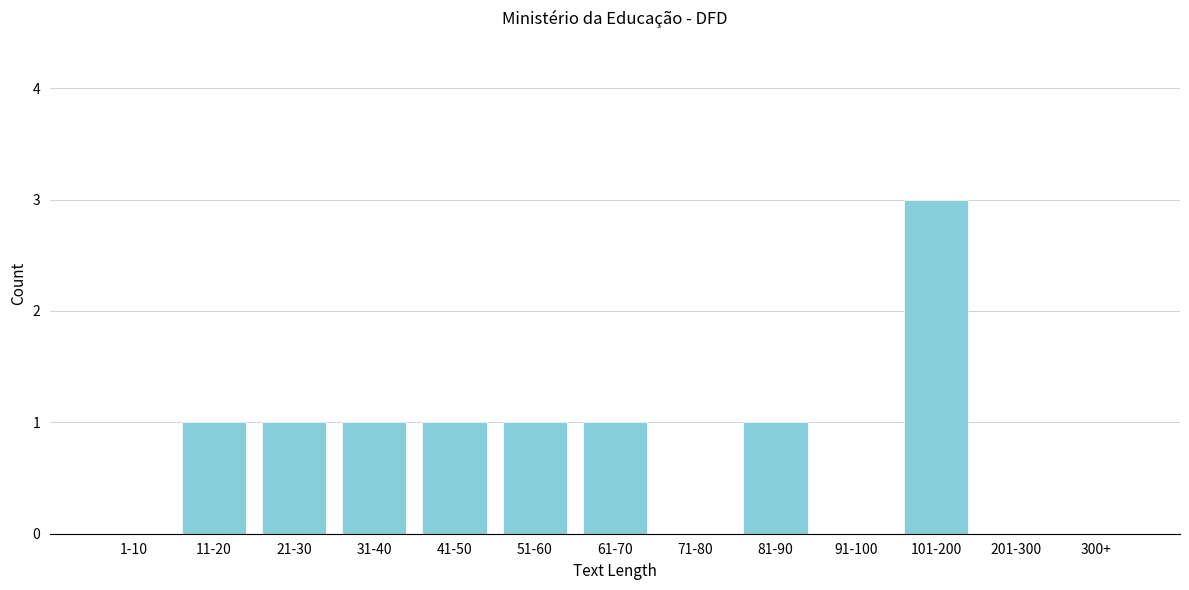

Reading right to left, what are all the values shown in this chart?

300+=0	201-300=0	101-200=3	91-100=0	81-90=1	71-80=0	61-70=1	51-60=1	41-50=1	31-40=1	21-30=1	11-20=1	1-10=0